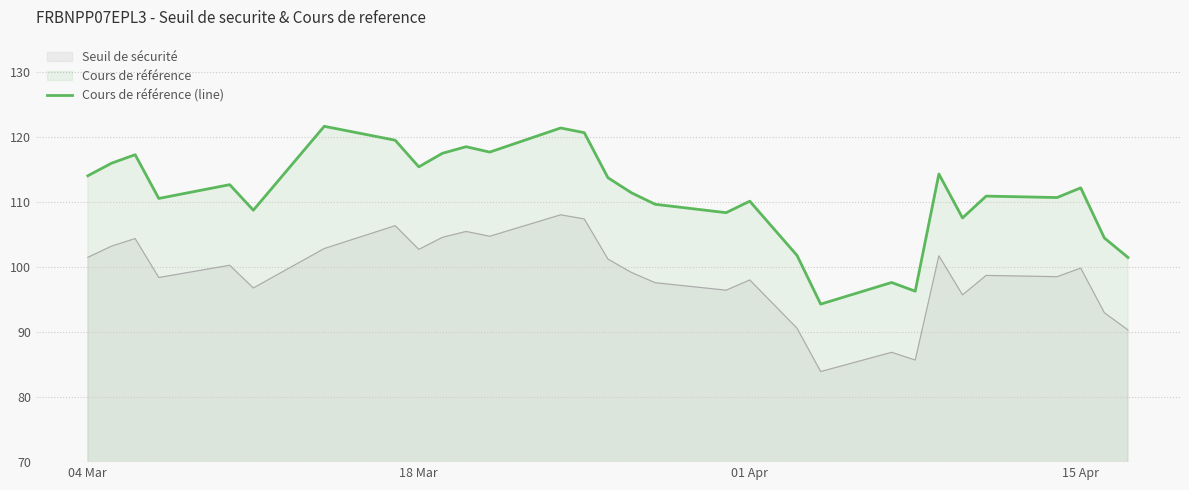

How many lines are shown in the chart?

2